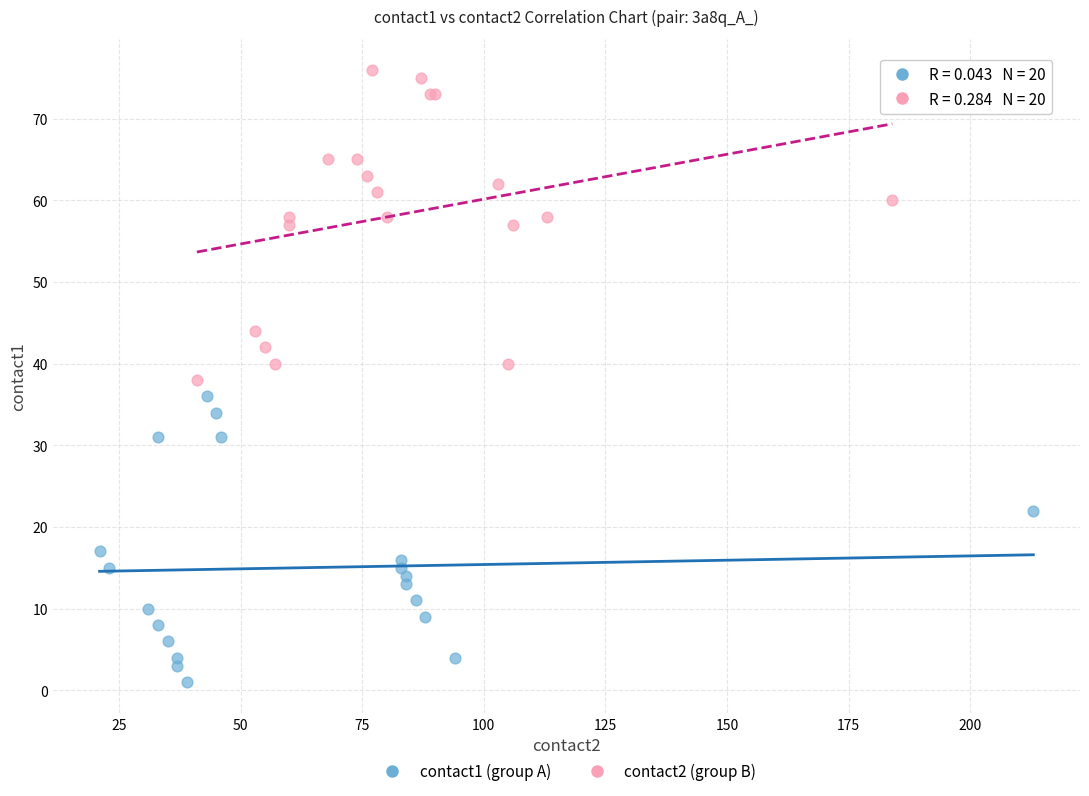

What are all the series names shown in the legend?

contact1 (group A), contact2 (group B)